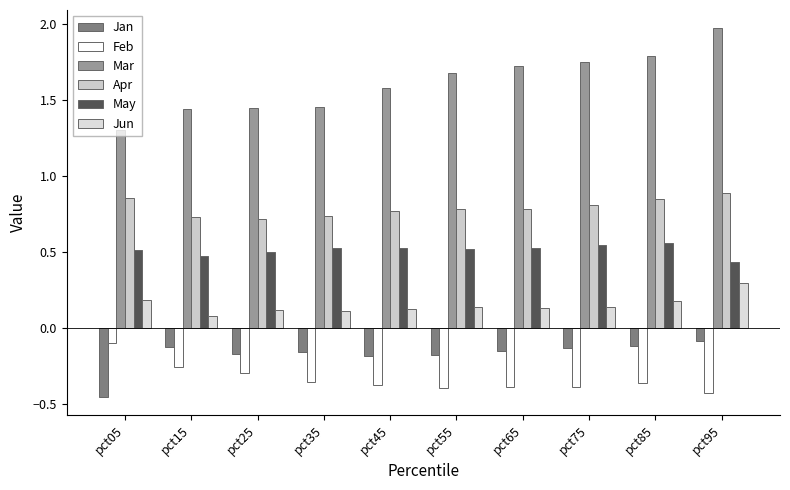

True or false: Jun has a value of 0.1 at pct35.

True